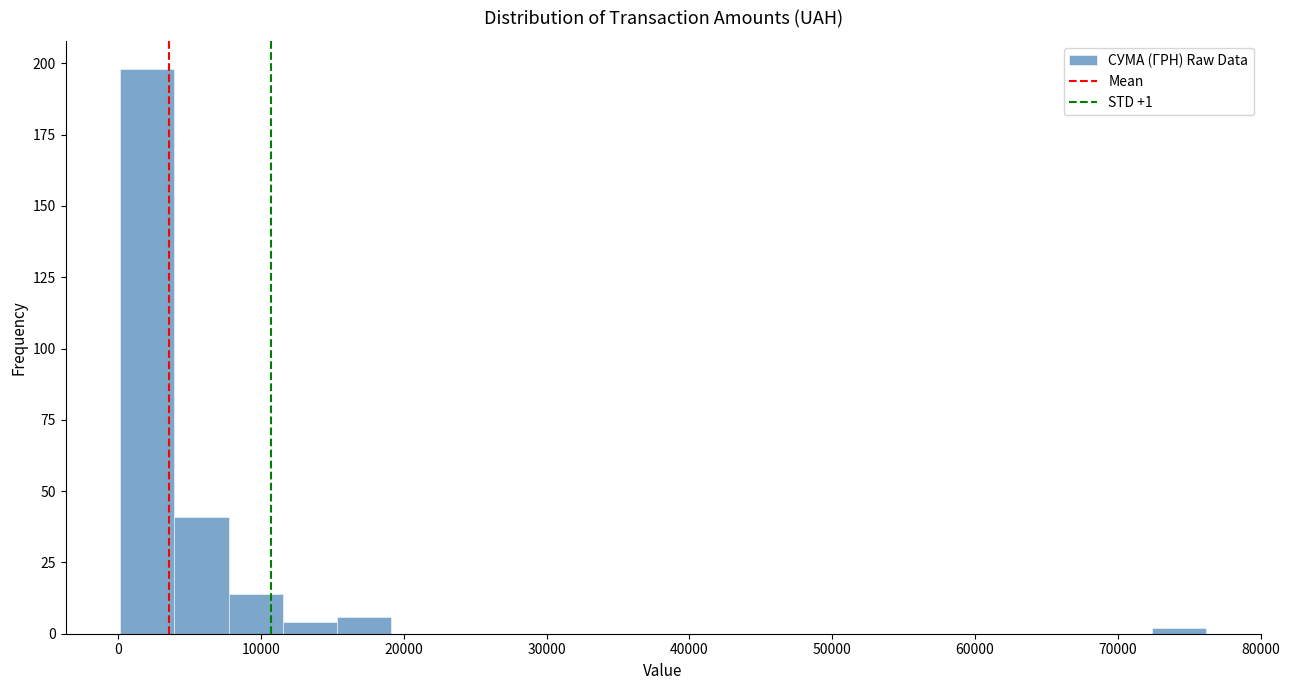

Read against the x-axis, roughly where is the centre of the tallest bar?

2000